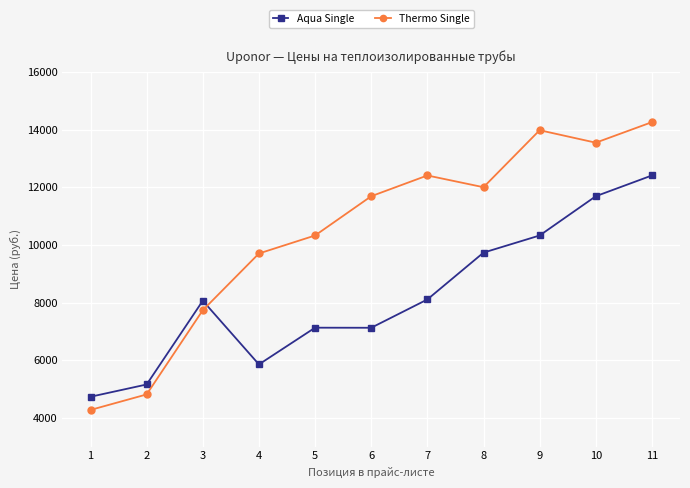

Count the number of data series in this chart.

2